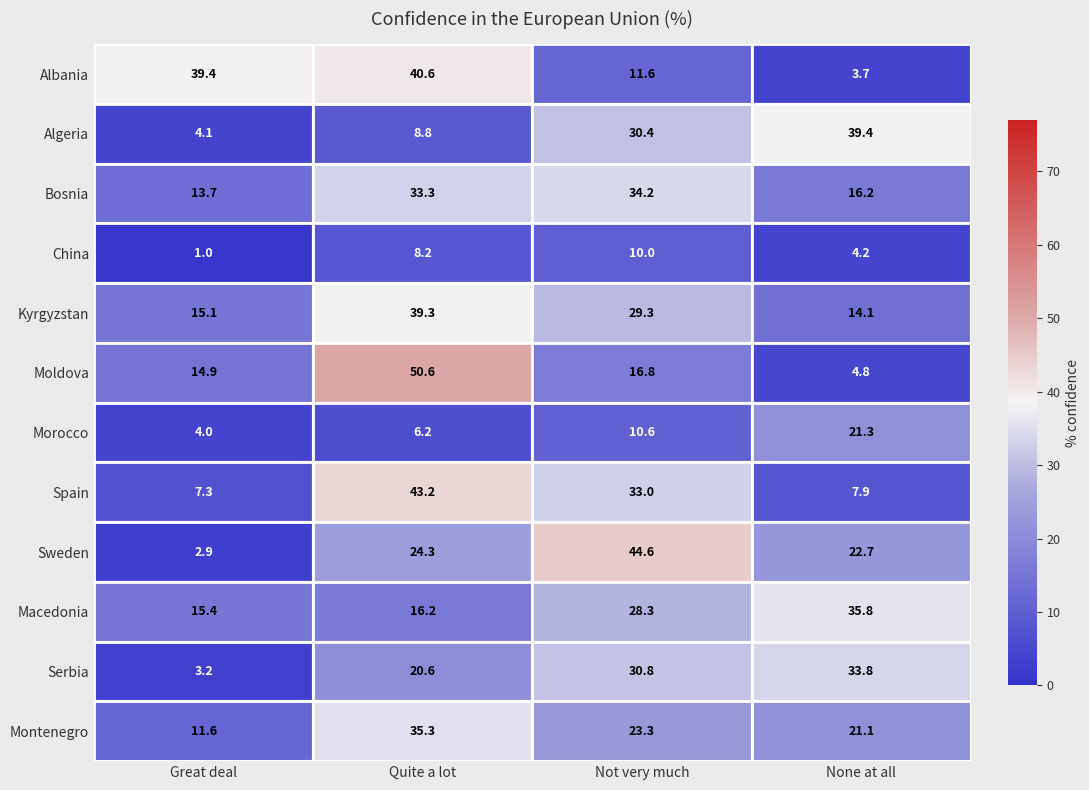

The value of Kyrgyzstan at Great deal is 22.6. True or false?

False